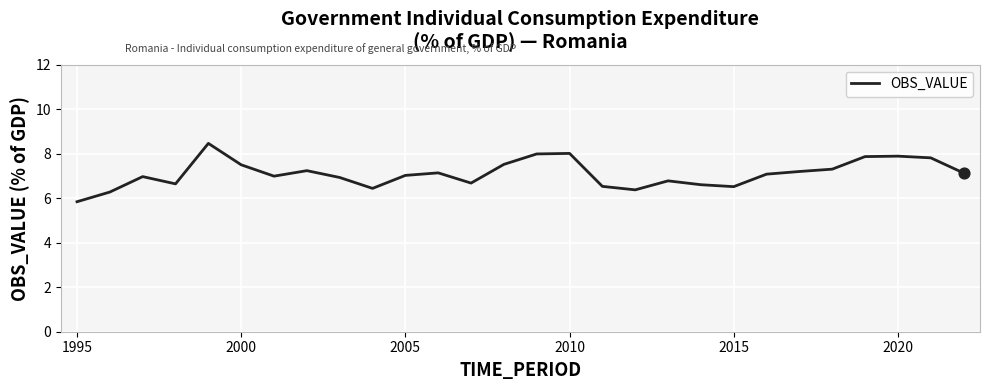

What is the minimum value shown in the chart?

5.8